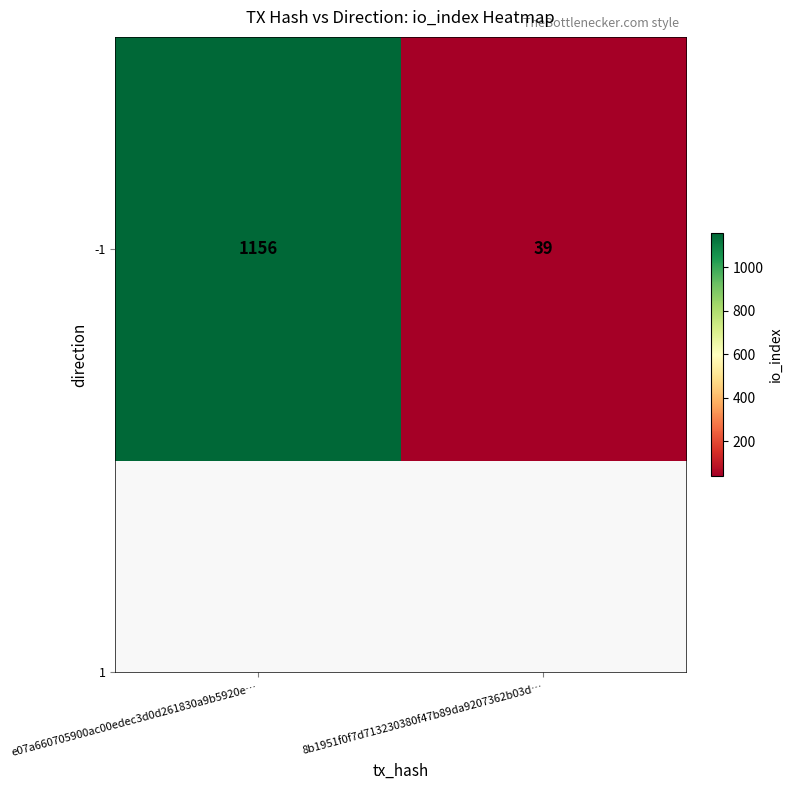

What is the maximum value shown in the chart?

1156